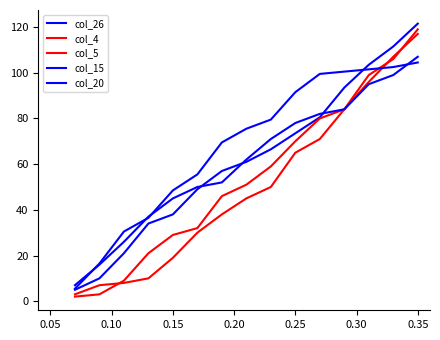

Does the chart display data point markers on the line(s)?

No